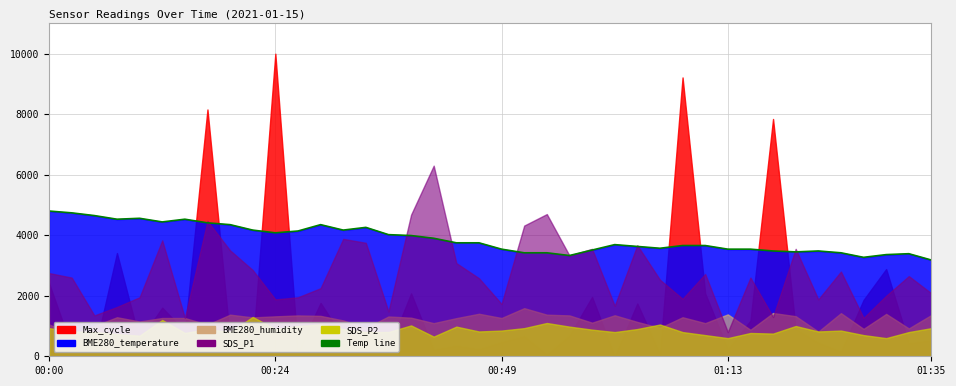

The chart shows a value of 5833.1 at 25. True or false?

False